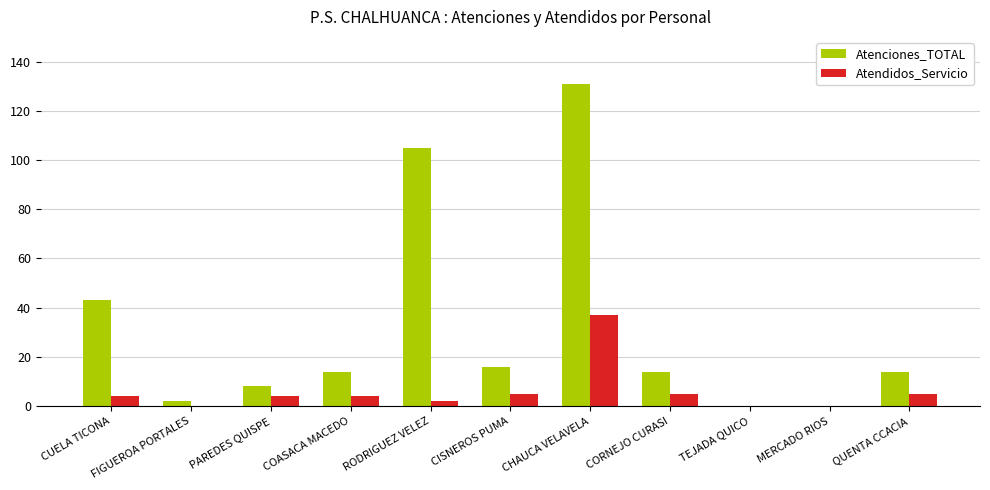

Count the number of categories in the chart.

11